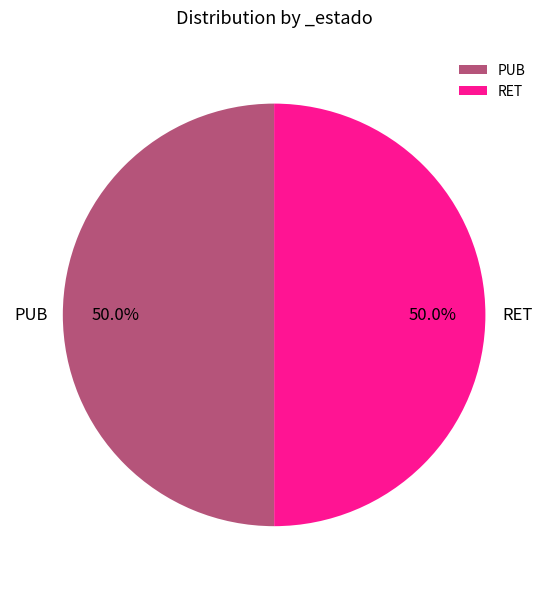

Is the sum of PUB and RET greater than half?

Yes